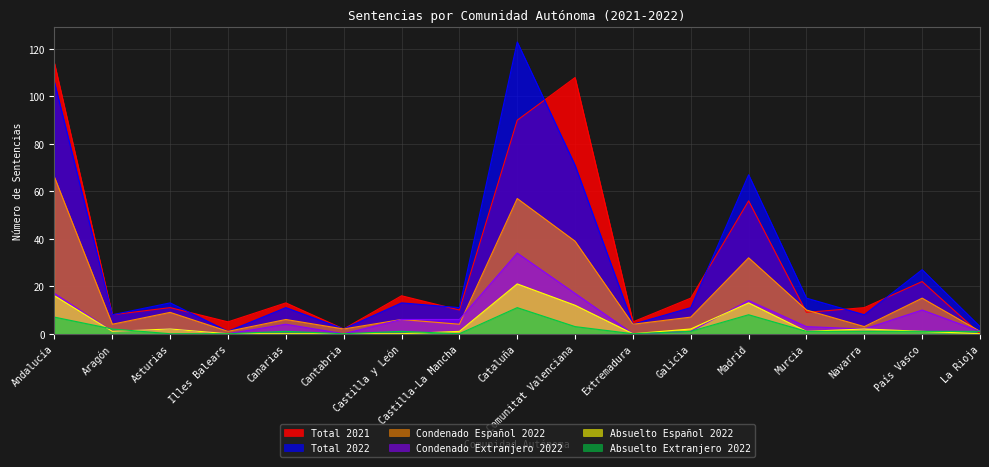

What is the difference between the maximum and minimum values in the Condenado Español 2022 series?

65